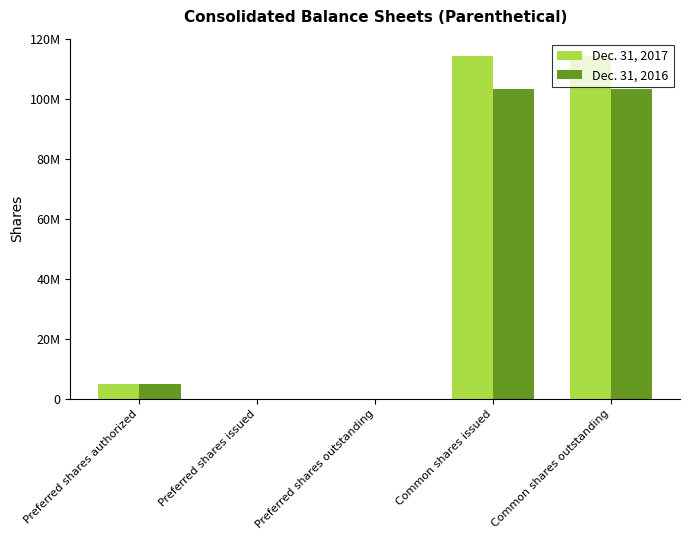

At which category does the chart reach its minimum across all series?

Preferred shares issued